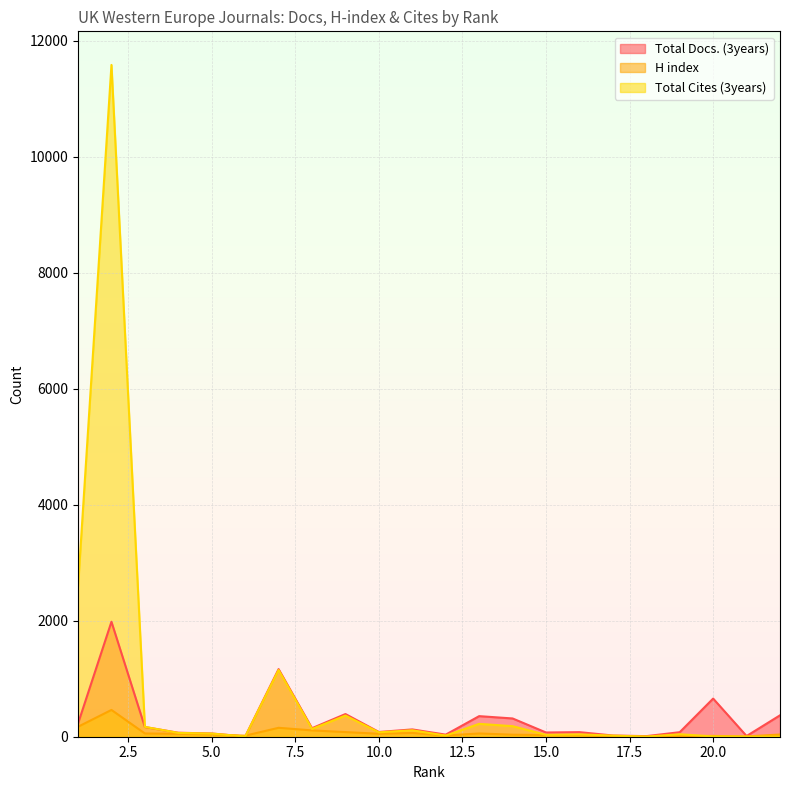

What is the difference between the H index values at 11 and 10?

14